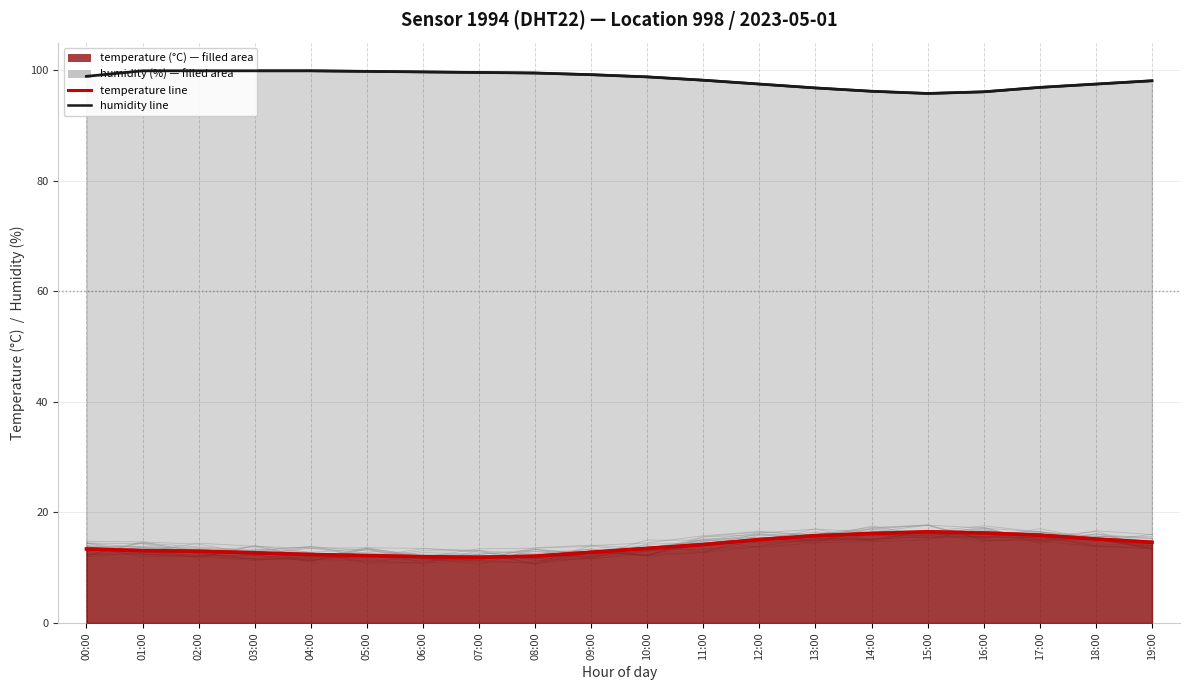

Reading left to right, list all the values displayed in this chart.

temperature: 13.4	13.1	13.0	12.7	12.4	12.2	12.0	11.9	12.1	12.8	13.5	14.2	15.1	15.8	16.2	16.5	16.3	15.9	15.2	14.6
humidity: 98.9	99.9	99.9	99.9	99.9	99.8	99.7	99.6	99.5	99.2	98.8	98.2	97.5	96.8	96.2	95.8	96.1	96.9	97.5	98.1